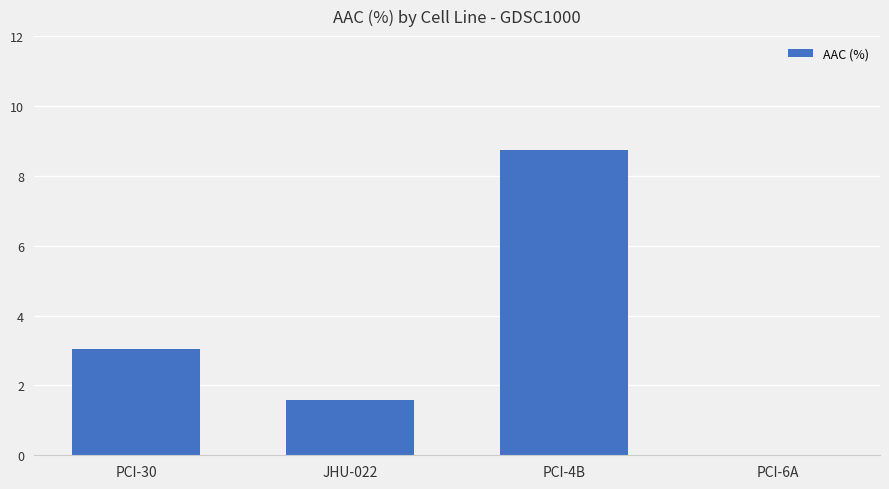

The chart shows a value of 4.1 at PCI-4B. True or false?

False